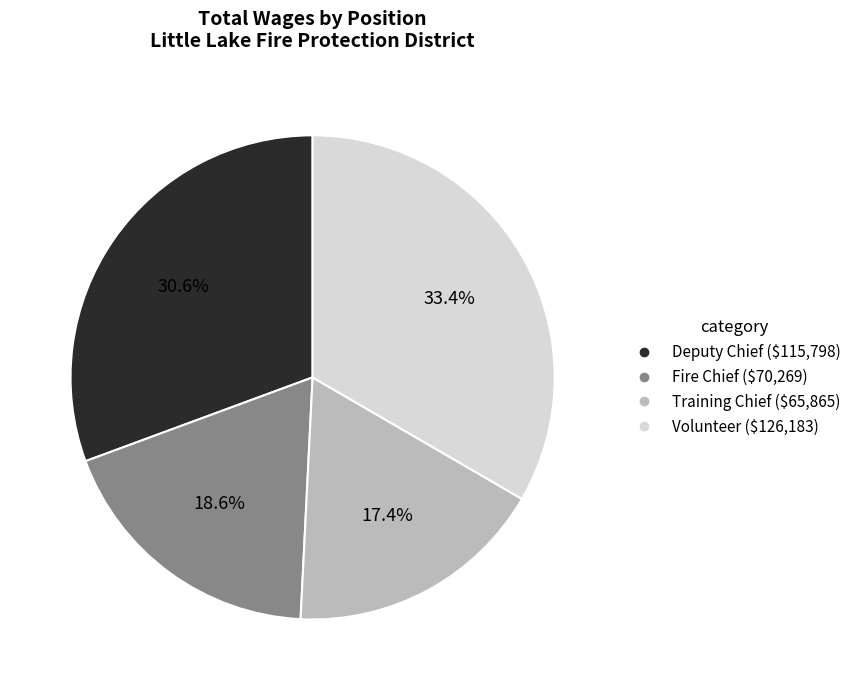

How much of the chart is everything except Training Chief?

82.6%